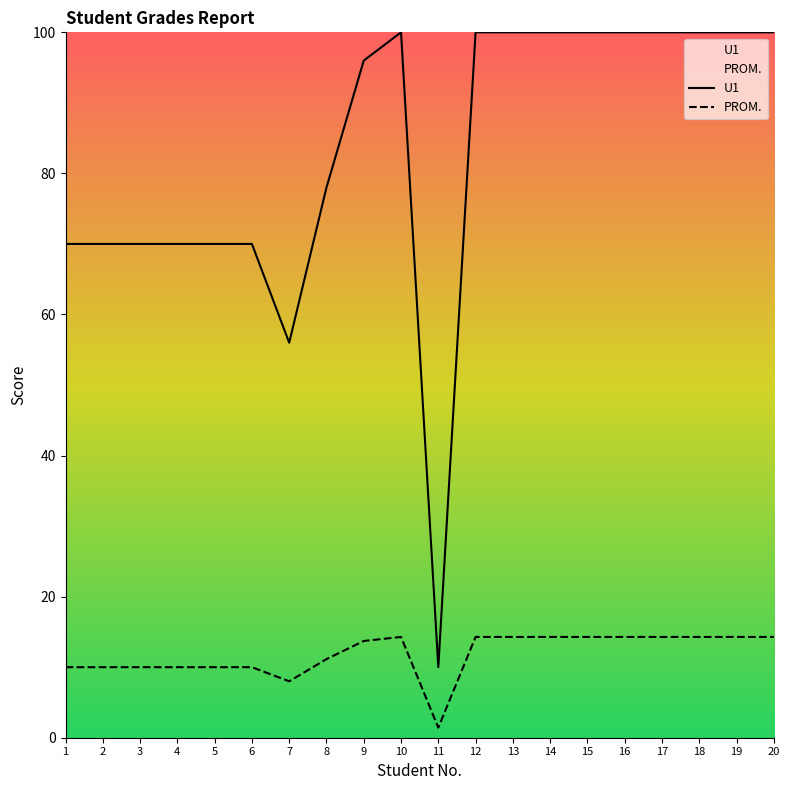

What is the sum of all U1 values?

1660.0